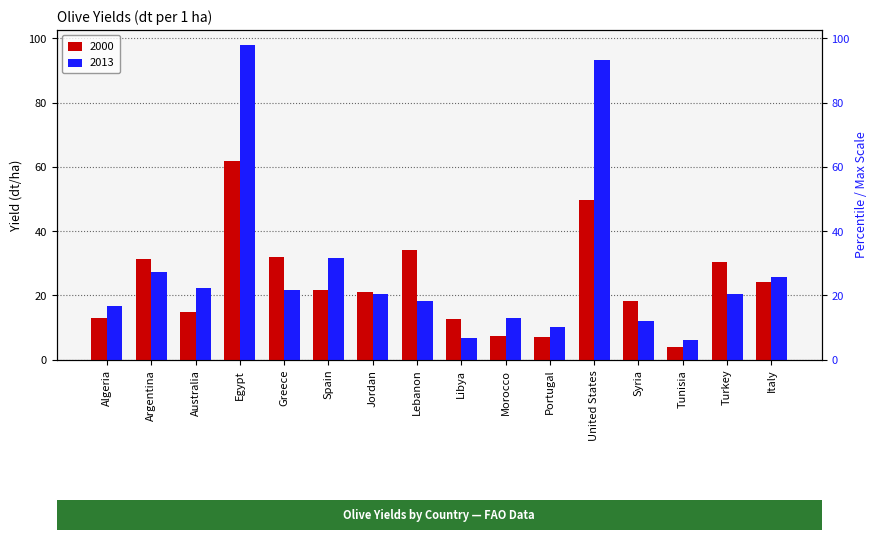

Which series has the largest total across all categories?

2013